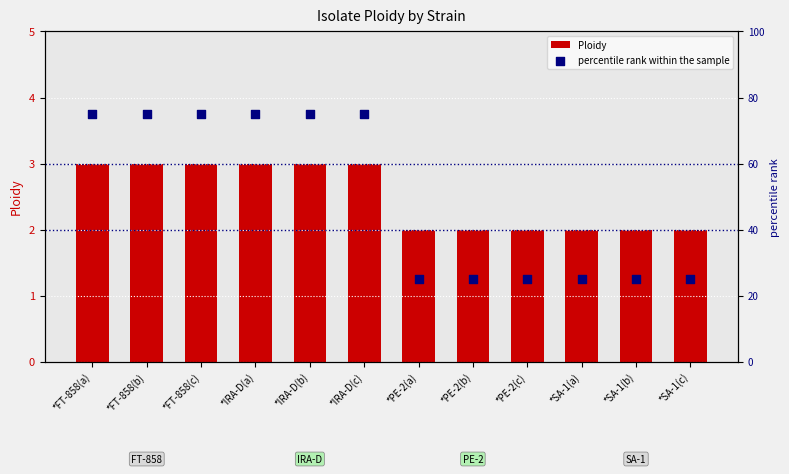

Which series reaches the maximum Y coordinate?

percentile rank within the sample